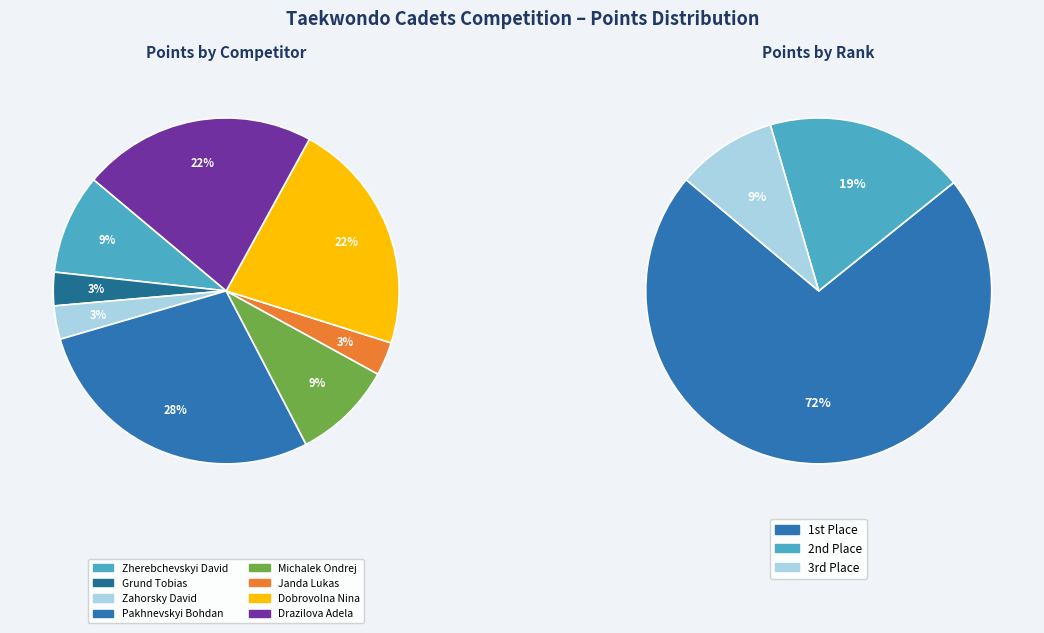

How many slices are in this pie chart?

8